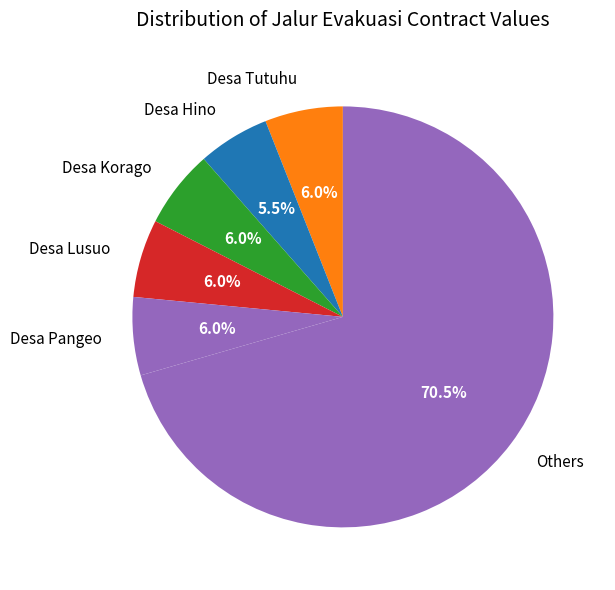

What is the total percentage of Desa Korago and Desa Lusuo?

12.0%